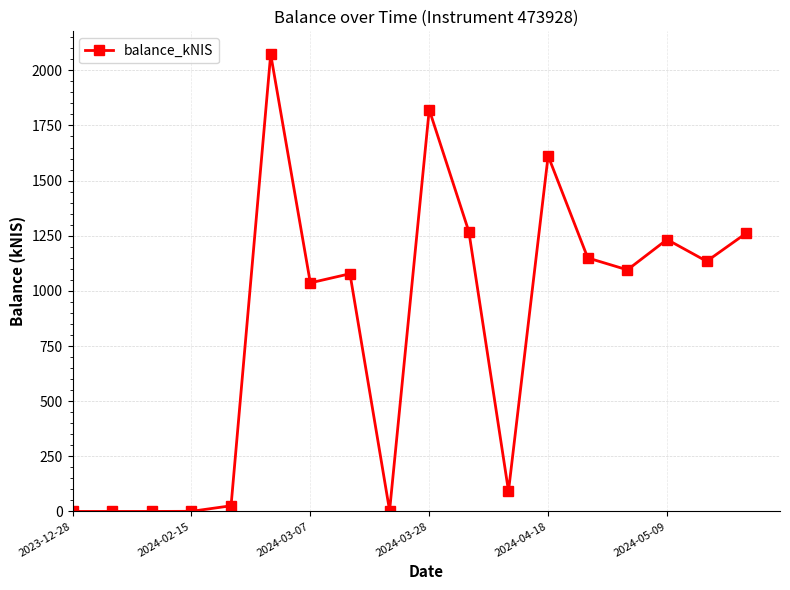

True or false: there are more than 2 points higher than both neighbors.

True